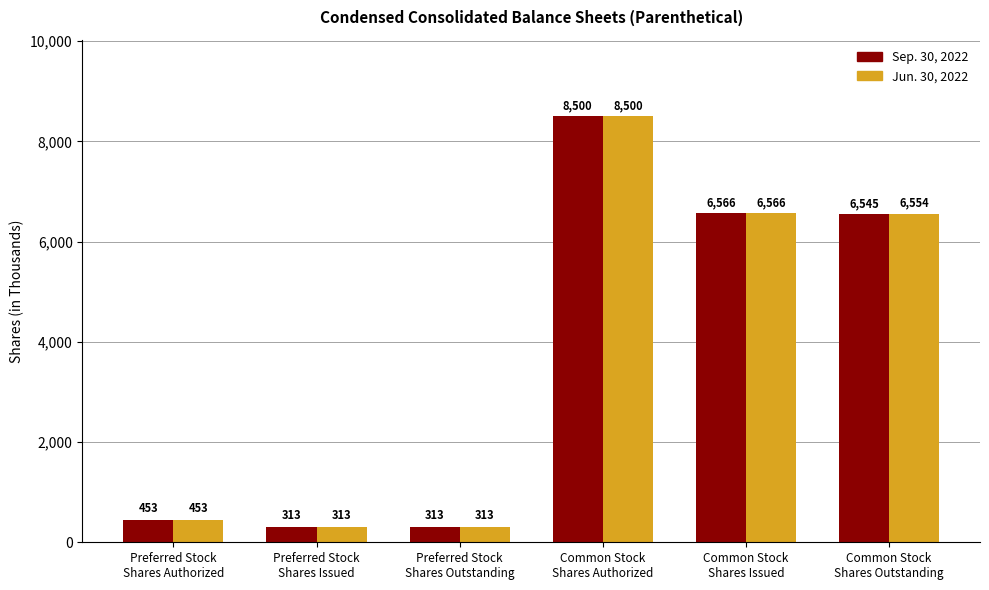

What is the average value of the Jun. 30, 2022 series?

3783